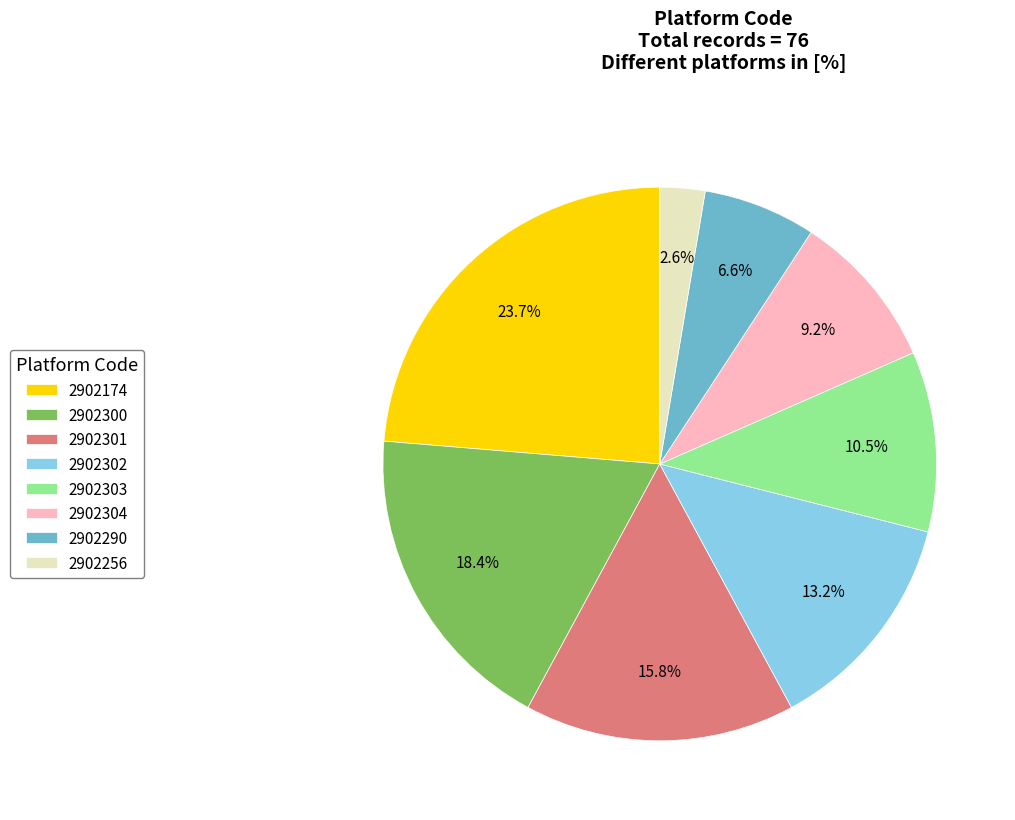

To the nearest percent, what is the difference between the largest and smallest slice percentages?

21%